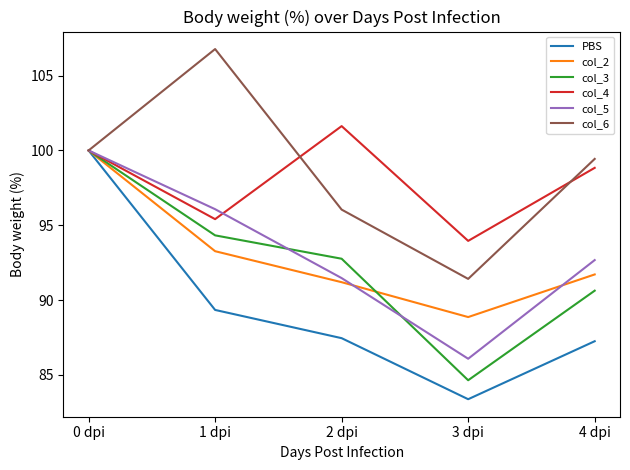

At which label does col_5 first exceed 92?

0 dpi